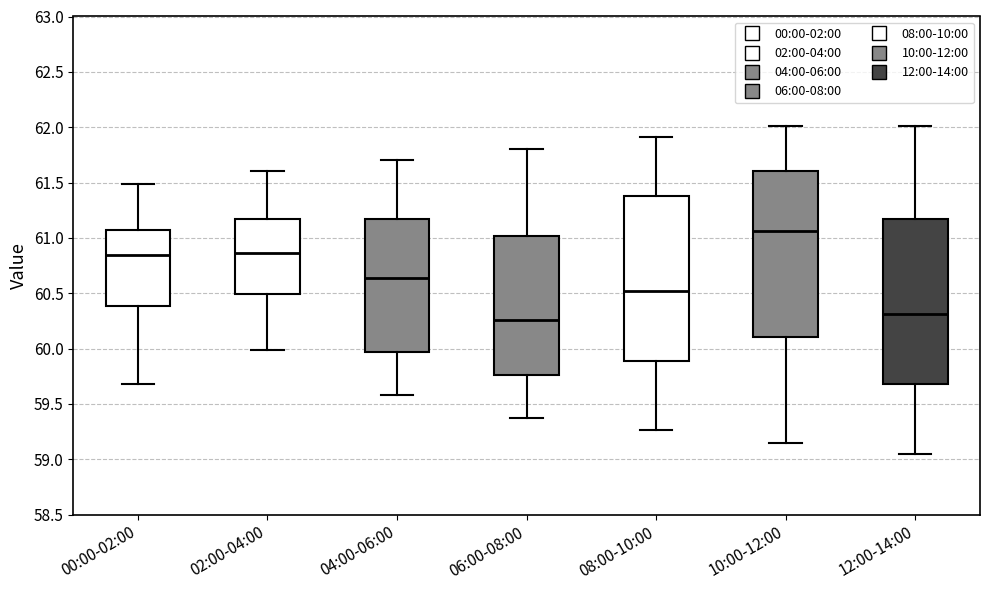

Where is the lower edge of the box for 04:00-06:00 on the y-axis? The values are not printed on the chart, so give them approximately, as read against the axis.

59.95